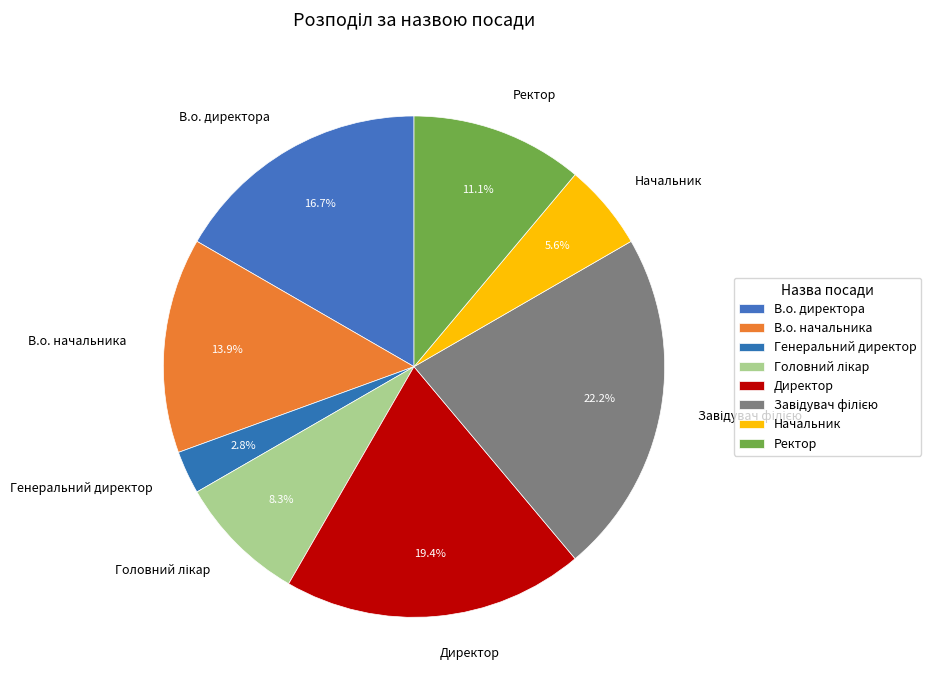

Approximately how many times larger is the value at В.о. начальника compared to Начальник?

2.5